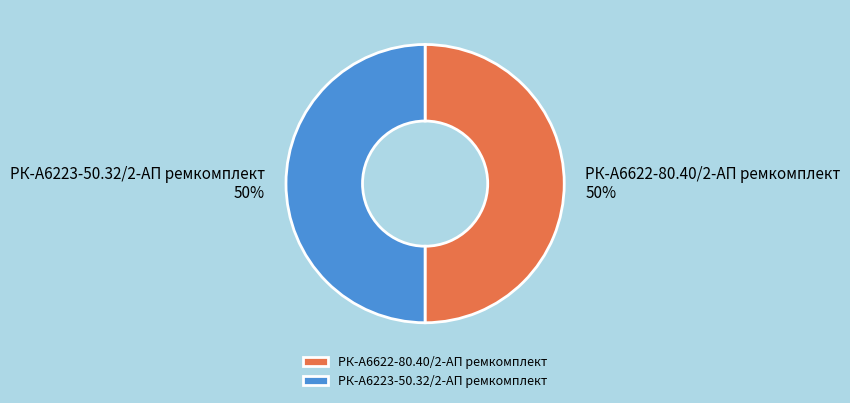

To the nearest percent, what is the combined percentage of РК-А6223-50.32/2-АП ремкомплект and РК-А6622-80.40/2-АП ремкомплект?

100%